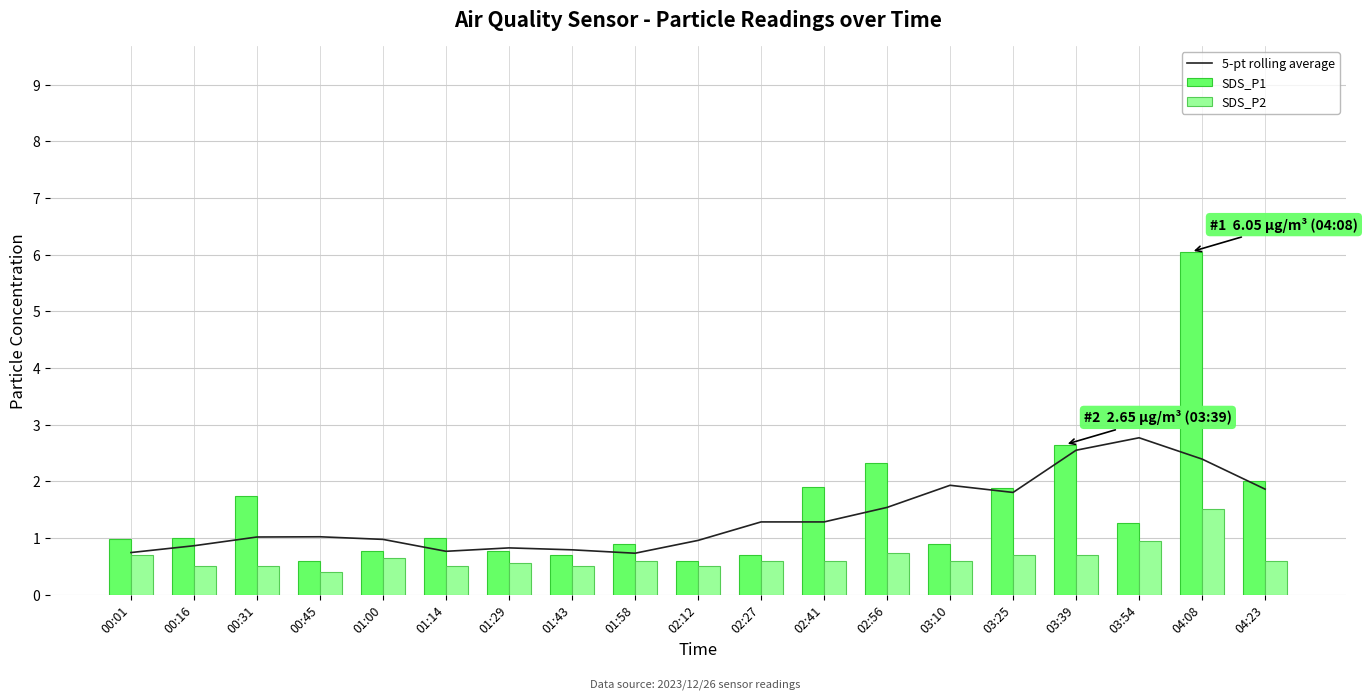

True or false: 5-pt rolling average has a value of 0.8 at 01:43.

True